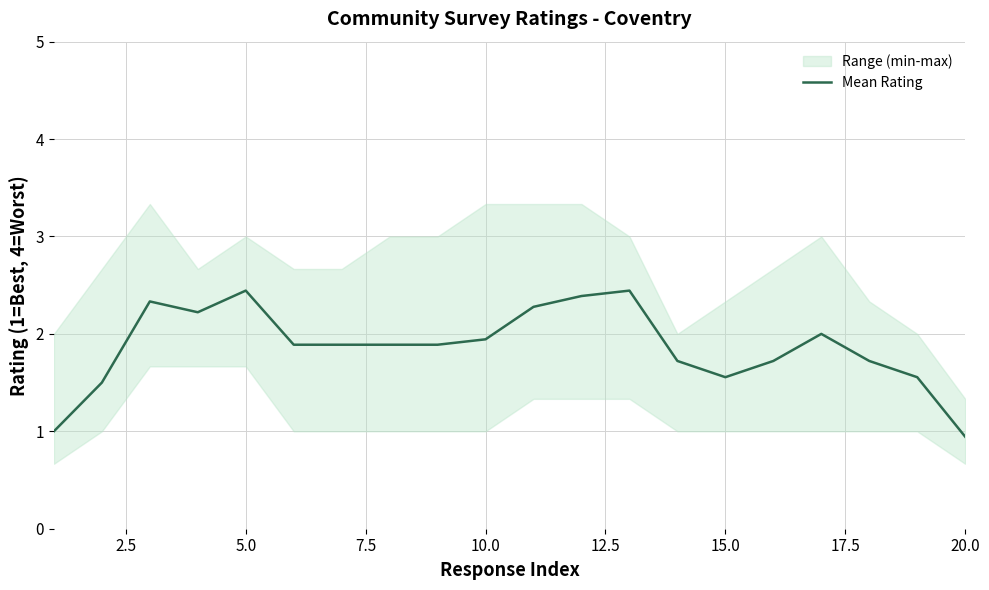

True or false: Mean Rating has a value of 2.4 at 5.0.

True